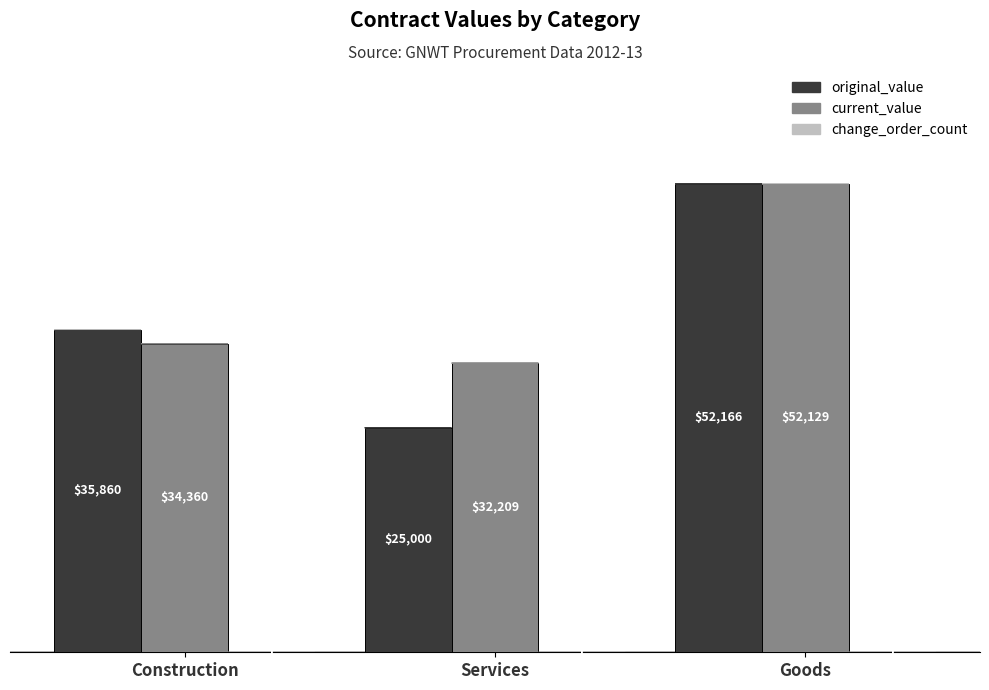

The original_value series shows 35860.0 at Construction. True or false?

True